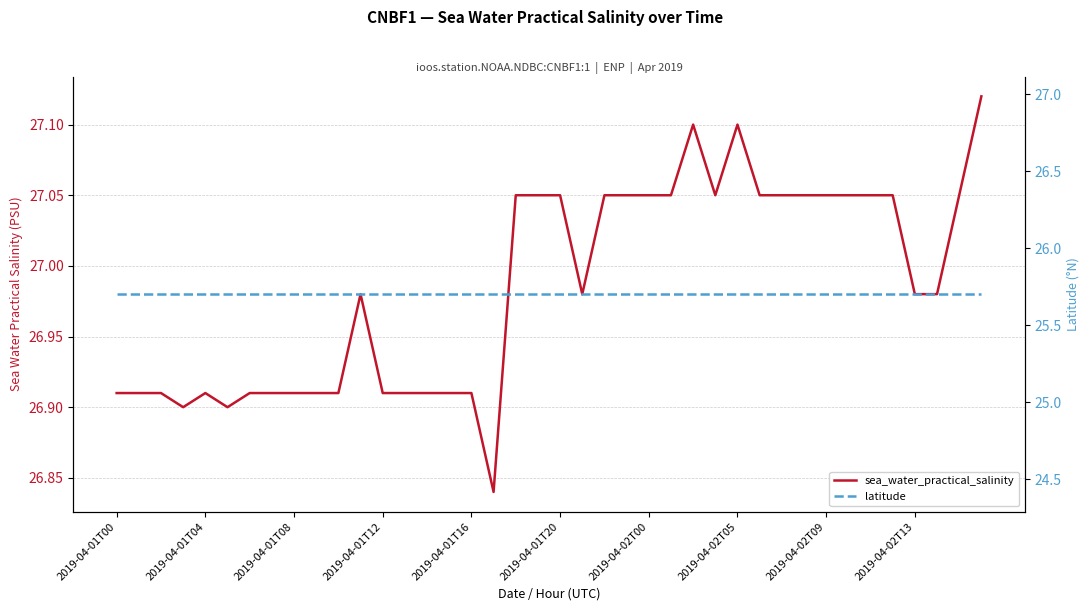

At which category is the sum across all series the highest?

39